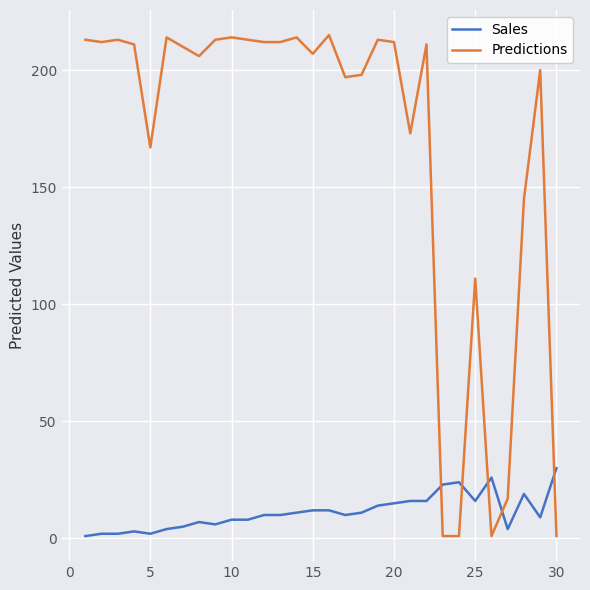

What is the difference between the maximum and minimum values in the Sales series?

29